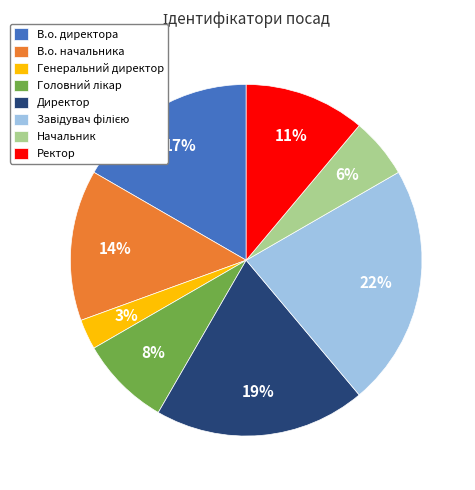

Is there any slice that represents more than half of the pie?

No